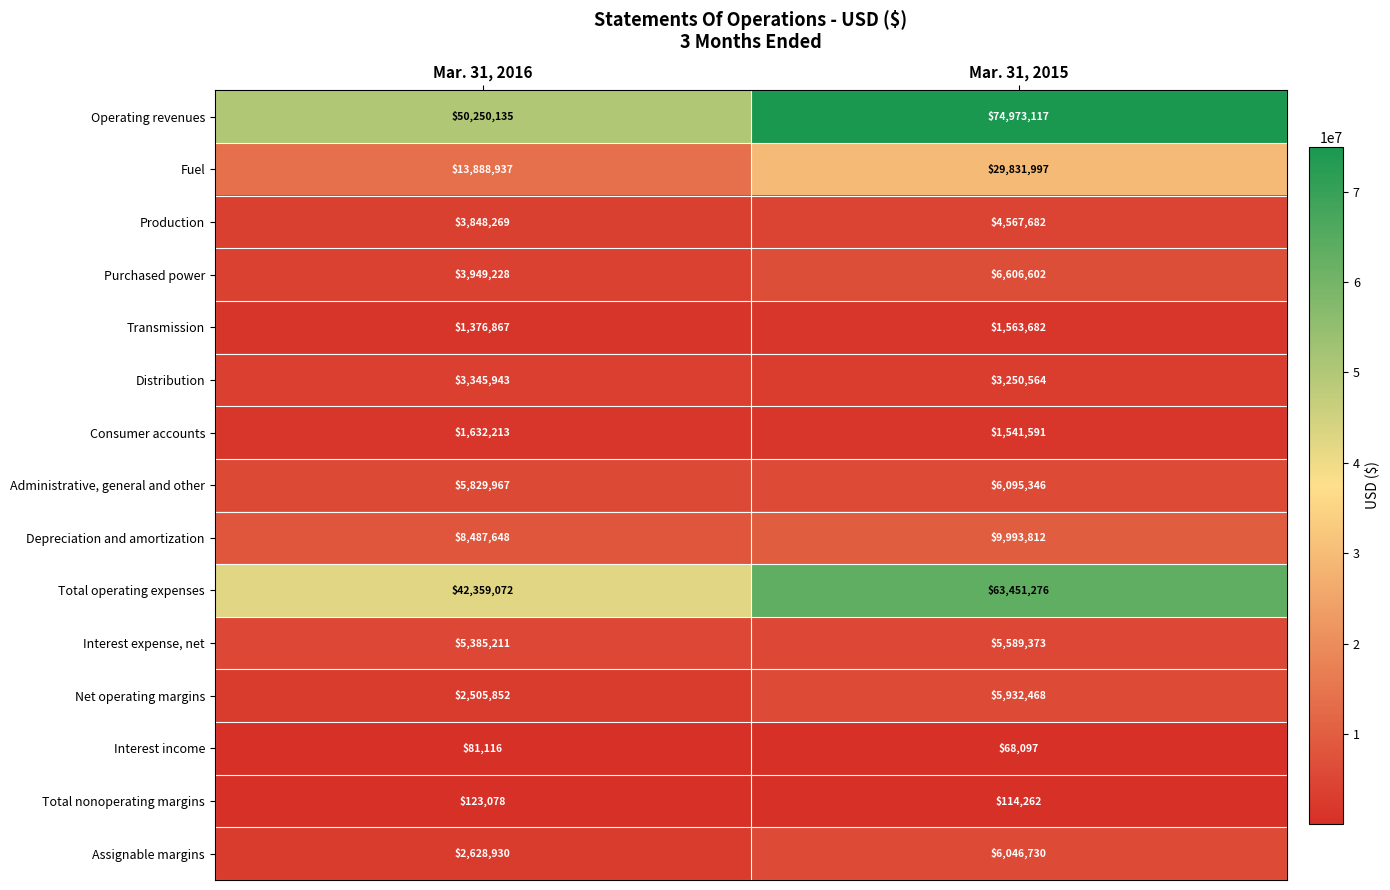

Rank the series by their maximum value, from lowest to highest.

Interest income, Total nonoperating margins, Transmission, Consumer accounts, Distribution, Production, Interest expense, net, Net operating margins, Assignable margins, Administrative, general and other, Purchased power, Depreciation and amortization, Fuel, Total operating expenses, Operating revenues